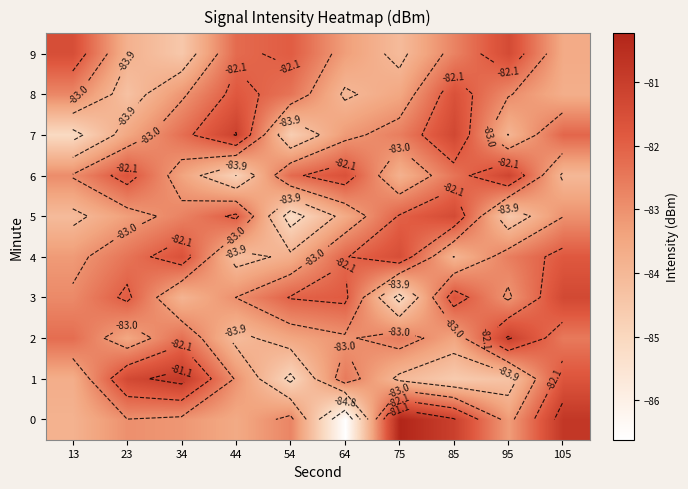

List the labels in order of 9 value, smallest first.

34, 75, 23, 105, 64, 85, 44, 54, 13, 95